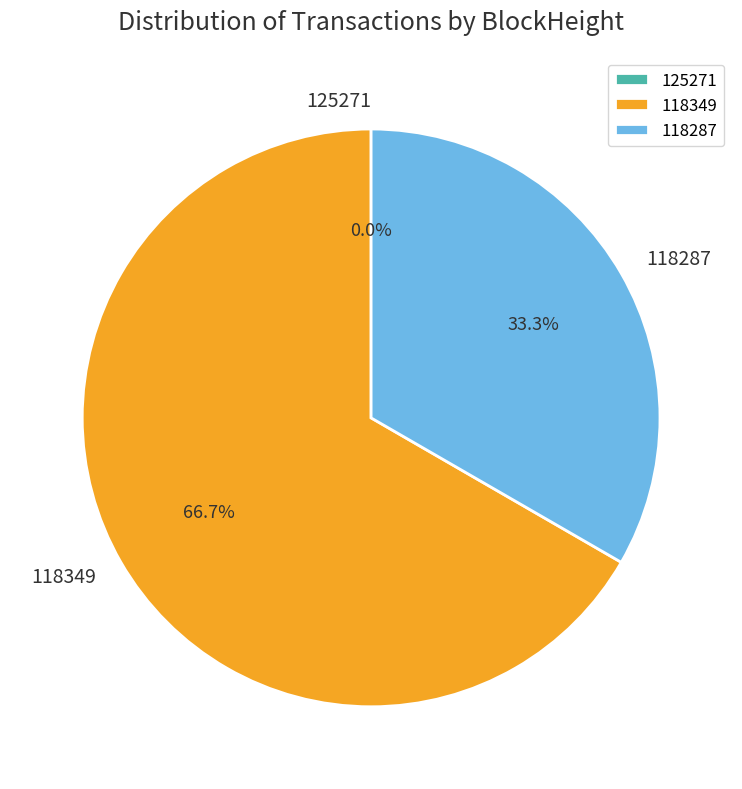

Is it true that 118287 is 46% of the pie?

False